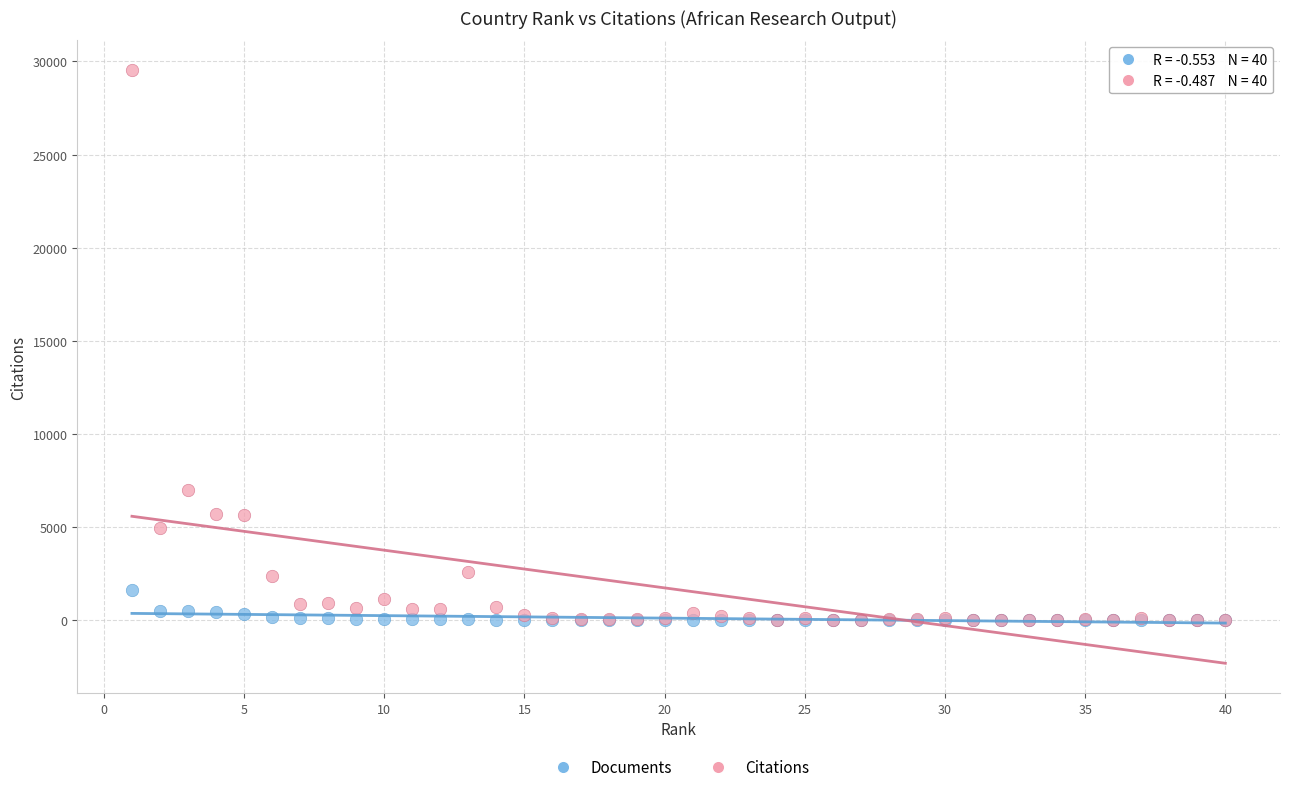

Across all series, what Y value is closest to 14768?

6999